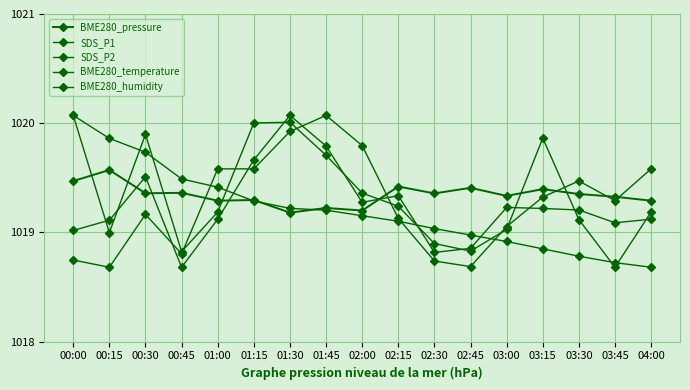

At 00:15, list the series in order from largest to smallest.

BME280_temperature, BME280_pressure, SDS_P2, SDS_P1, BME280_humidity